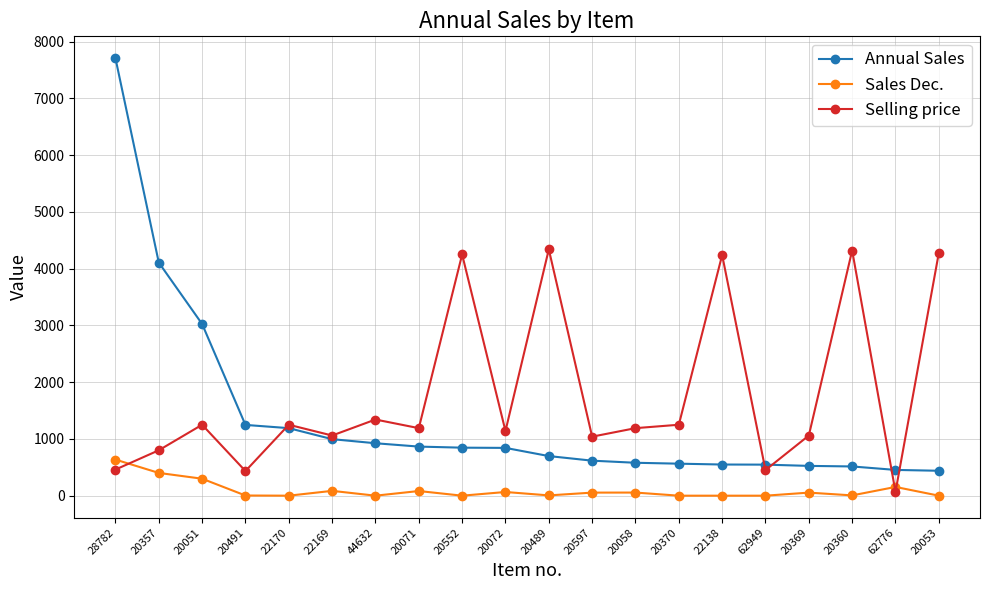

Rank the series by their average value, from highest to lowest.

Selling price, Annual Sales, Sales Dec.